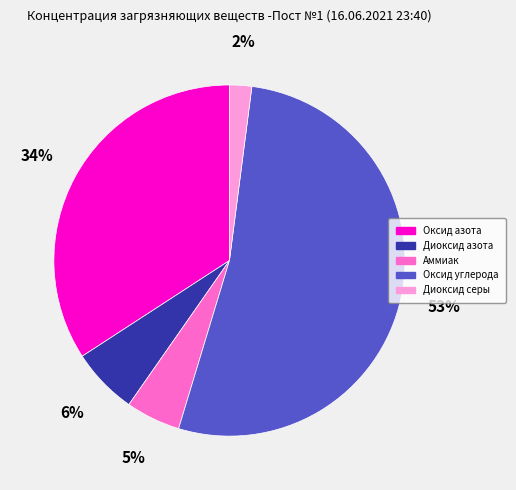

Rank the categories by value from highest to lowest.

Оксид углерода, Оксид азота, Диоксид азота, Аммиак, Диоксид серы